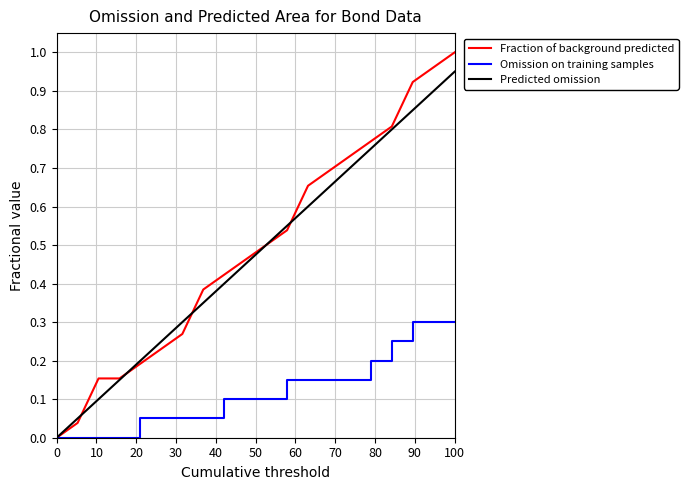

Which series has the widest spread of values?

Fraction of background predicted